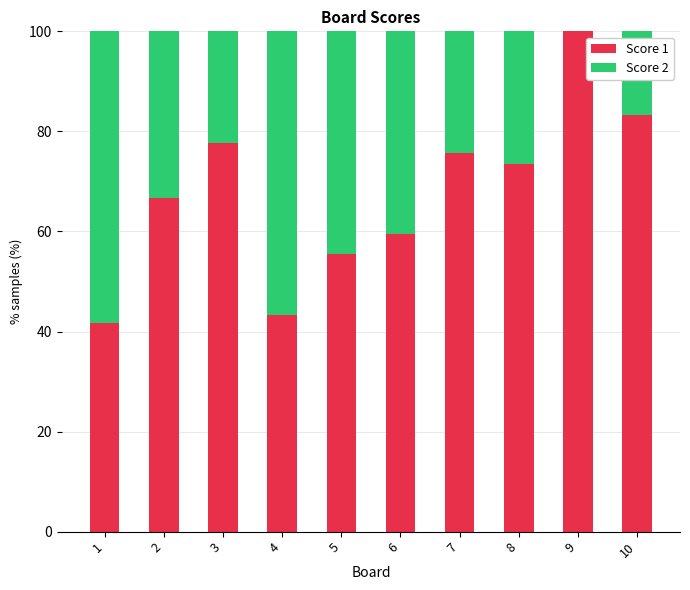

True or false: Score 1 has a value of 77.9 at 5.

False